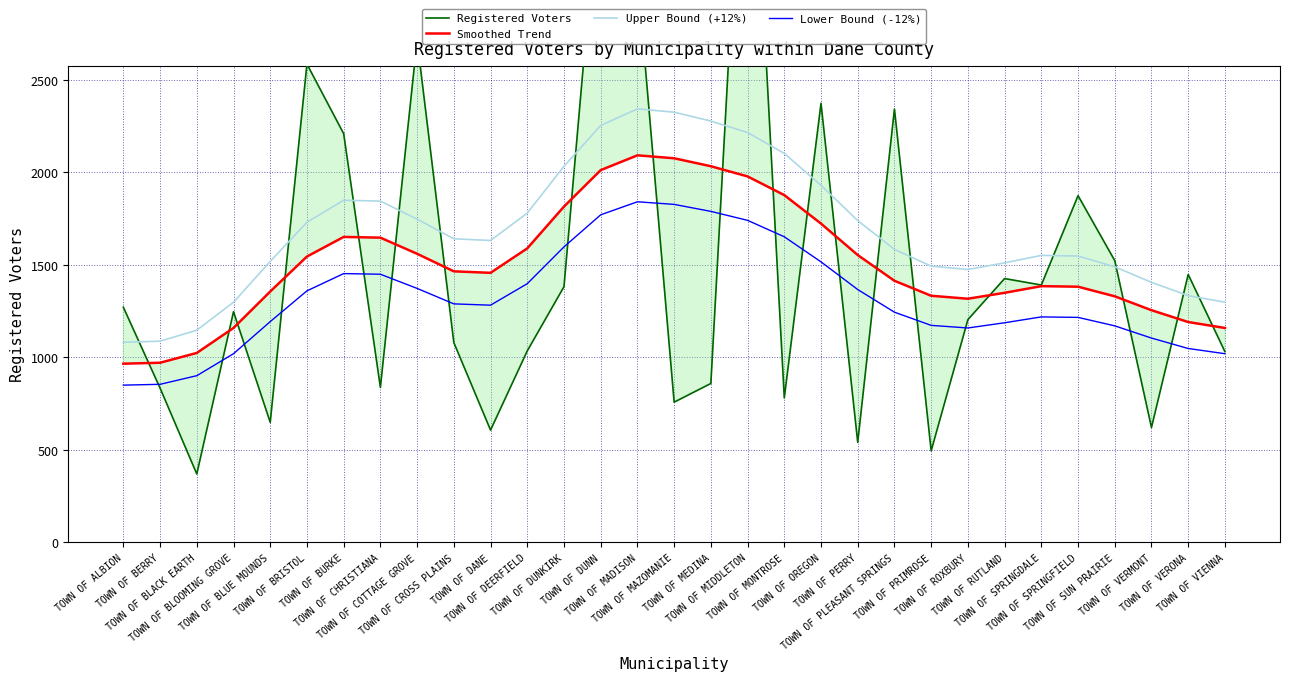

True or false: Smoothed Trend has a value of 1349.0 at TOWN OF RUTLAND.

True